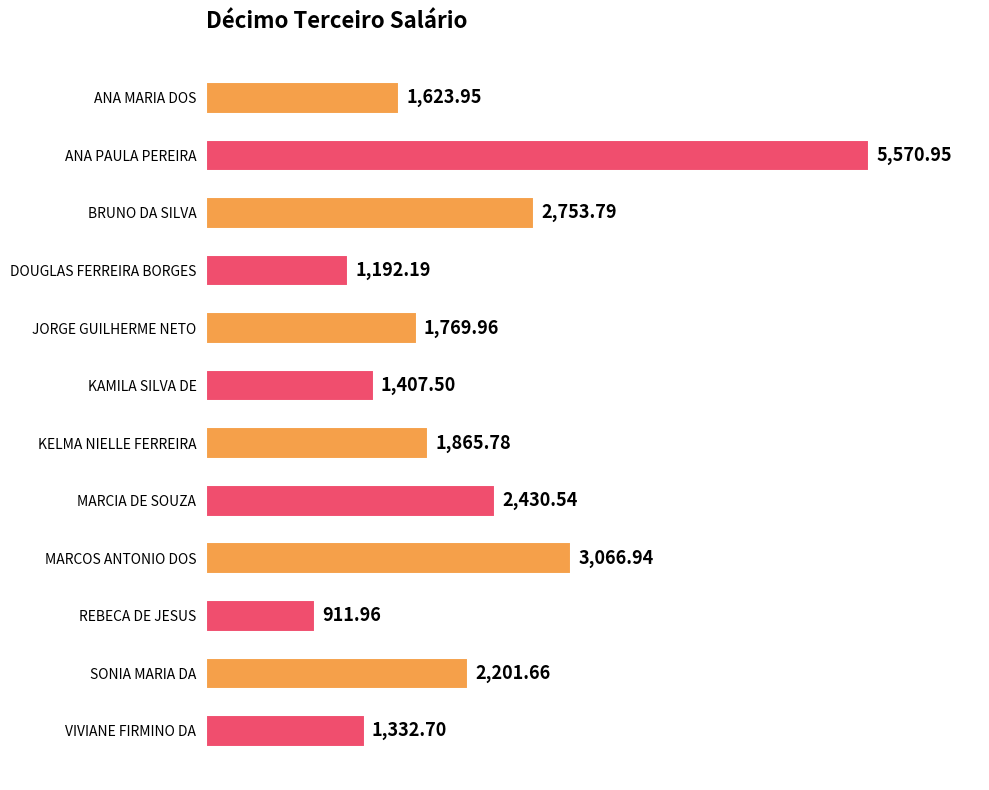

Approximately how many times larger is the value at REBECA DE JESUS compared to KELMA NIELLE FERREIRA?

0.5